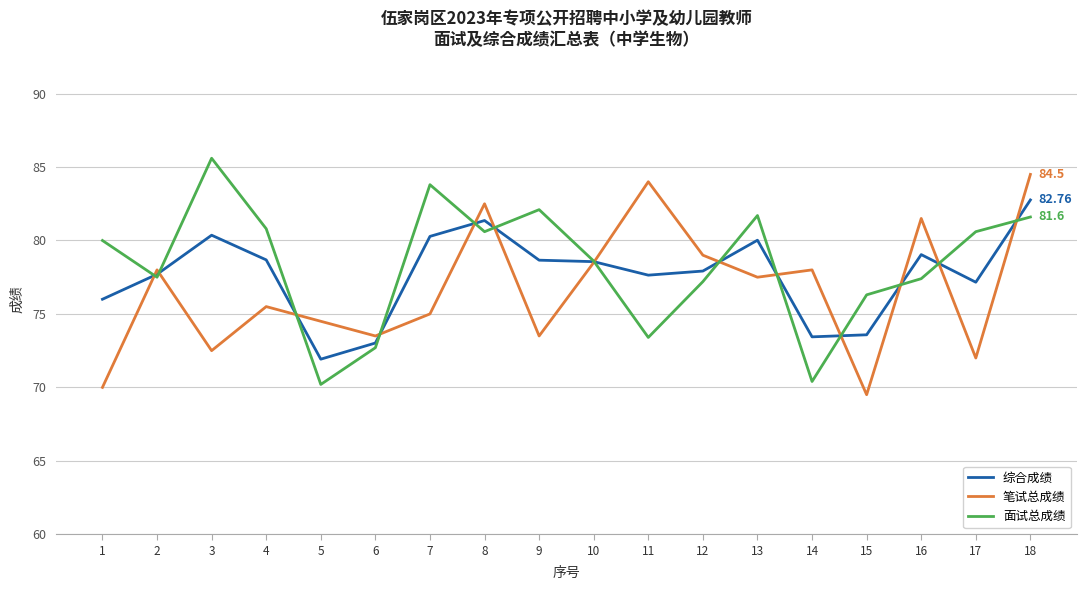

What is the total value across all series at 10?

235.7